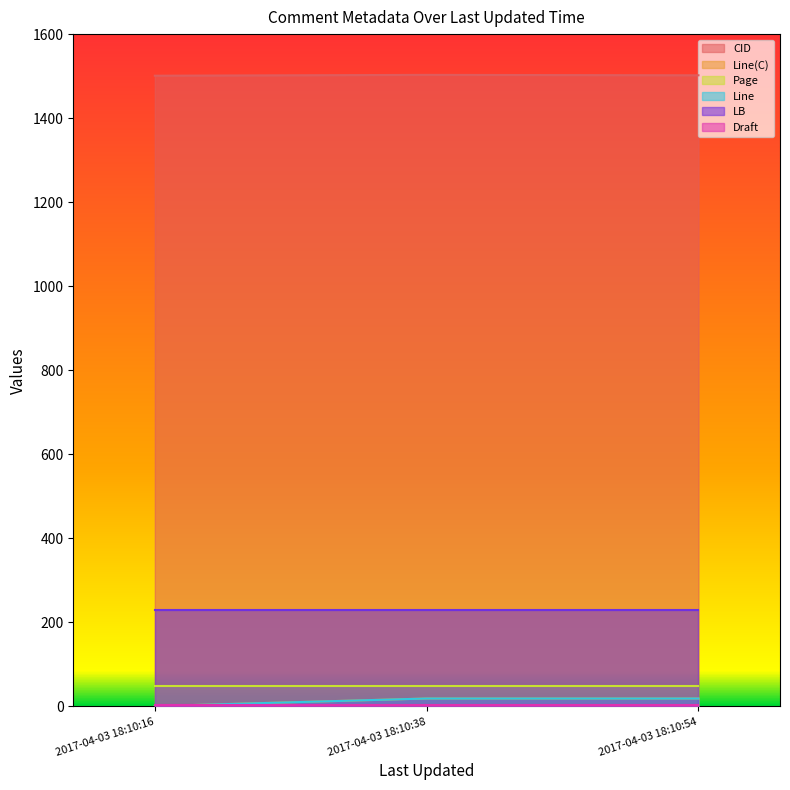

Is it true that LB equals 229 at 2017-04-03 18:10:54?

True